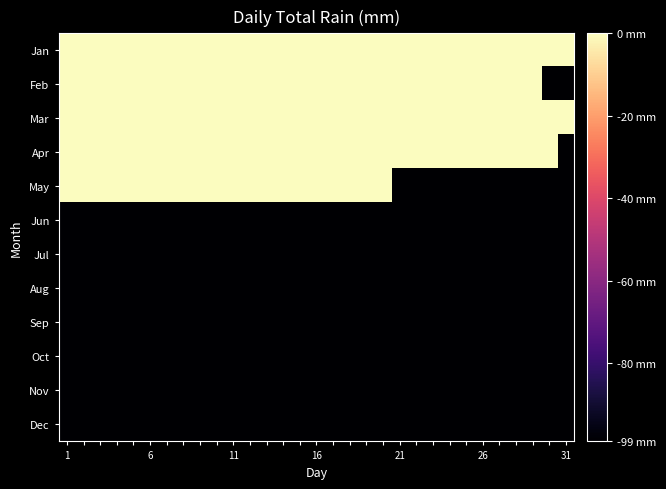

Rank the series by their maximum value, from highest to lowest.

Jan, Feb, Mar, Apr, May, Jun, Jul, Aug, Sep, Oct, Nov, Dec